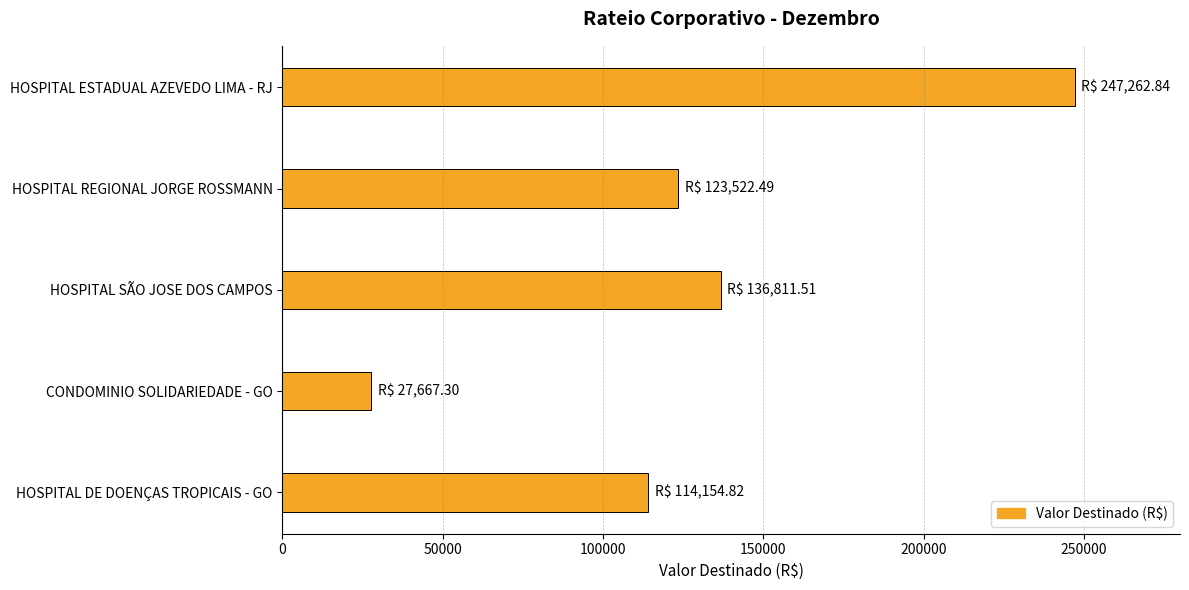

What is the ratio of the value at HOSPITAL DE DOENÇAS TROPICAIS - GO to the value at HOSPITAL ESTADUAL AZEVEDO LIMA - RJ?

0.5